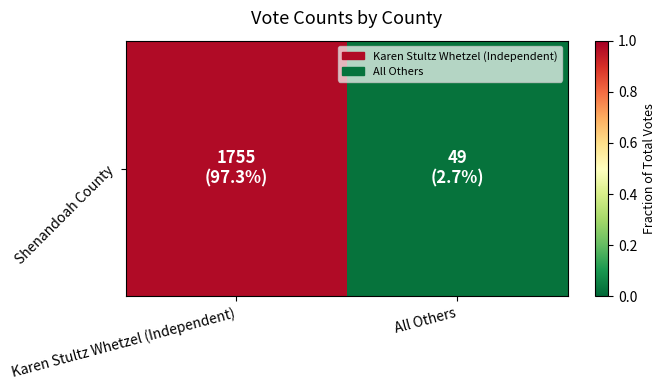

What is the change in value from Karen Stultz Whetzel (Independent) to All Others?

-0.9